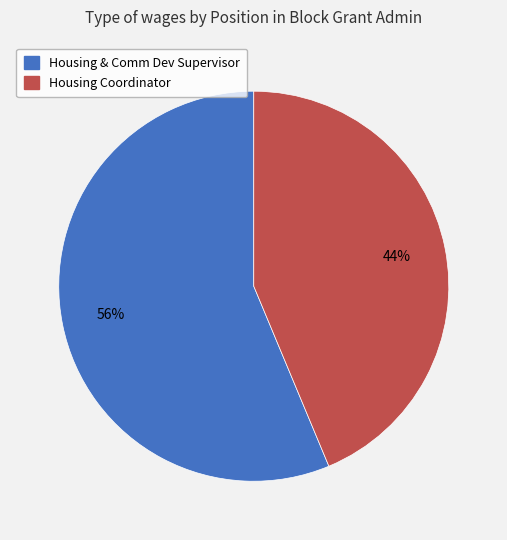

Which slice represents more than half of the pie?

Housing & Comm Dev Supervisor